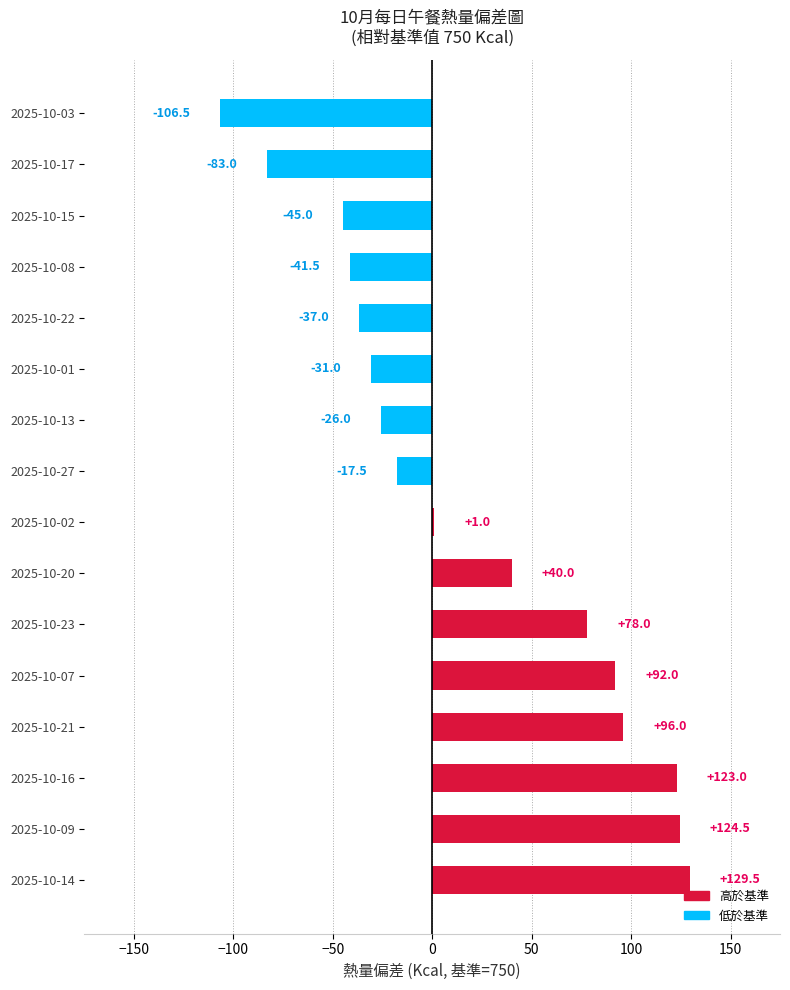

Reading bottom to top, list all the values displayed in this chart.

2025-10-14=129.5	2025-10-09=124.5	2025-10-16=123.0	2025-10-21=96.0	2025-10-07=92.0	2025-10-23=78.0	2025-10-20=40.0	2025-10-02=1.0	2025-10-27=-17.5	2025-10-13=-26.0	2025-10-01=-31.0	2025-10-22=-37.0	2025-10-08=-41.5	2025-10-15=-45.0	2025-10-17=-83.0	2025-10-03=-106.5